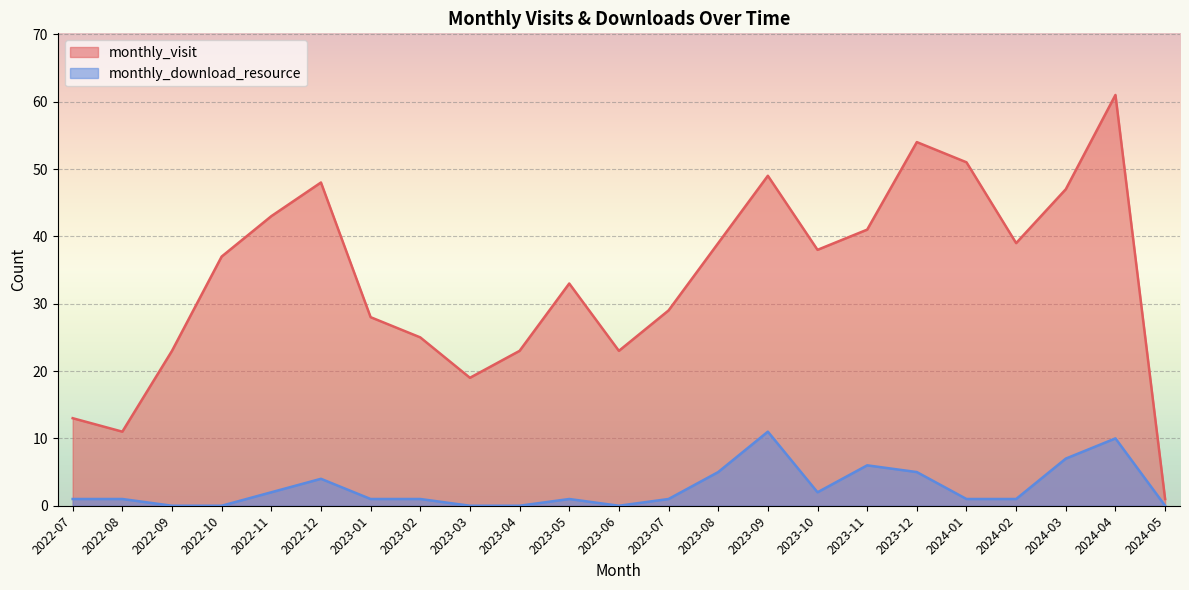

The monthly_visit series shows 62 at 2024-02. True or false?

False